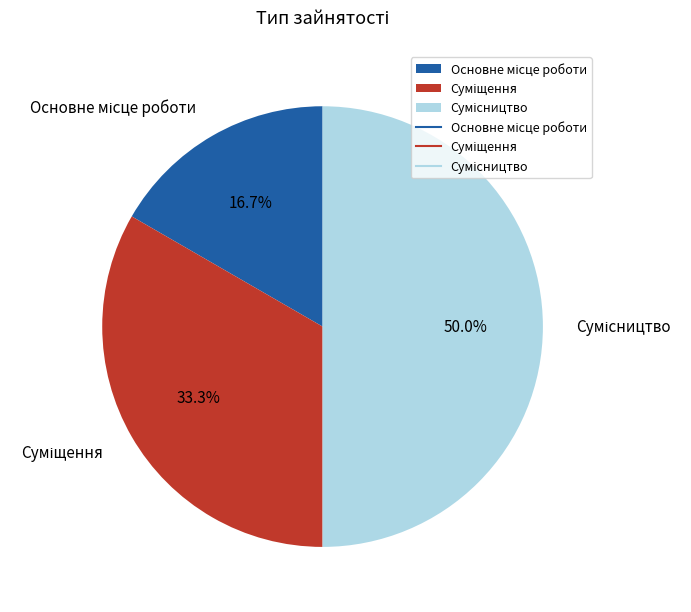

What is the smallest slice in the pie chart?

Основне місце роботи